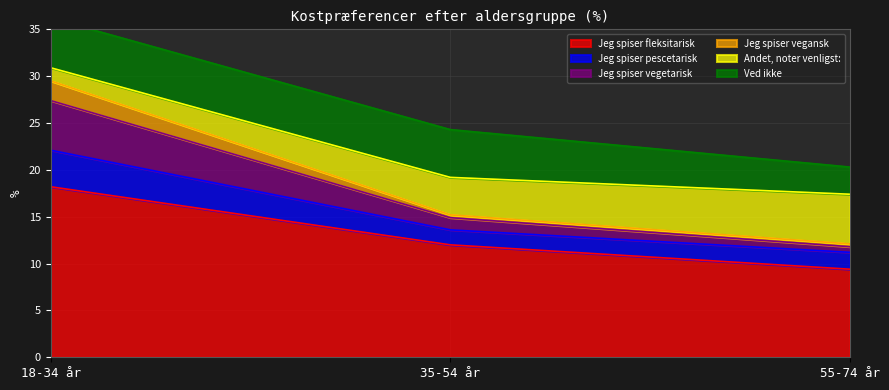

List the labels in order of Jeg spiser fleksitarisk value, largest first.

18-34 år, 35-54 år, 55-74 år